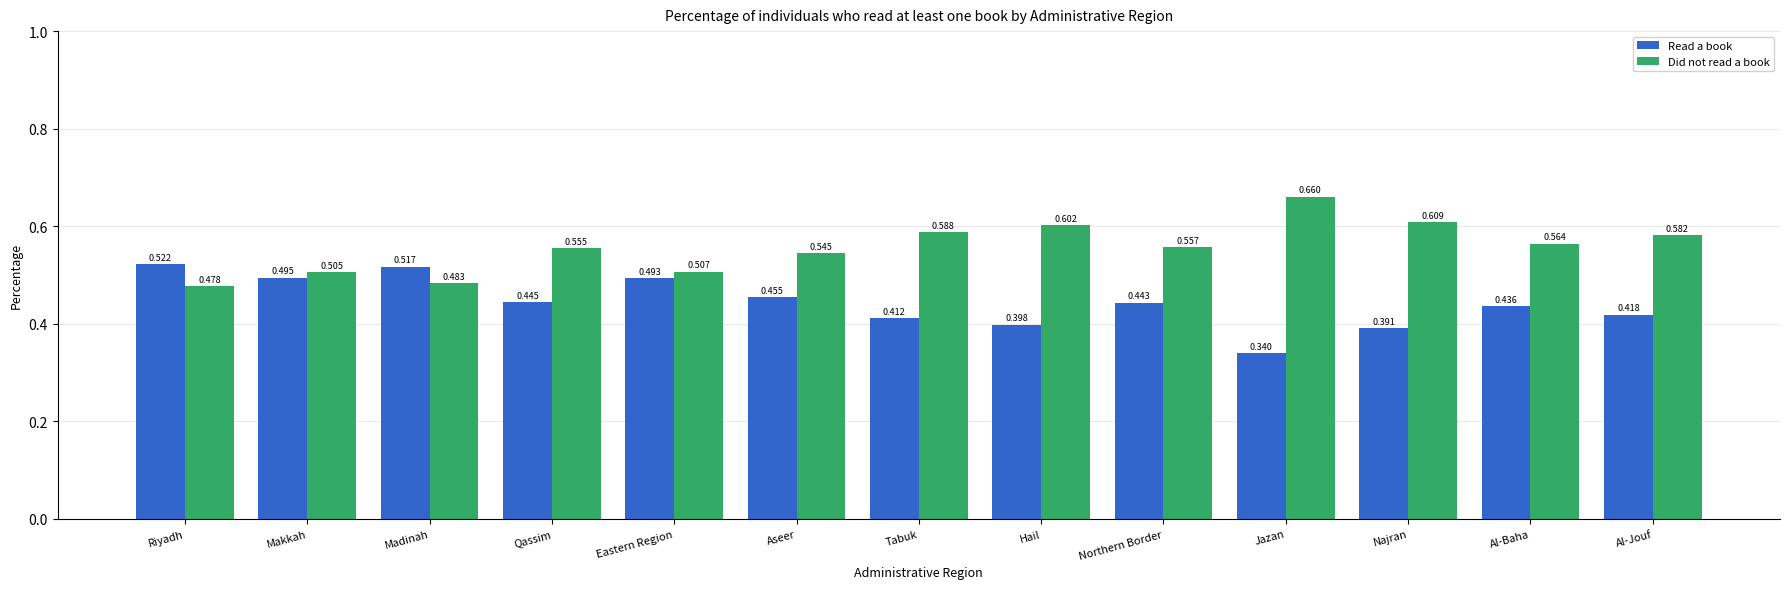

Which category has the highest value in the Read a book series?

Riyadh